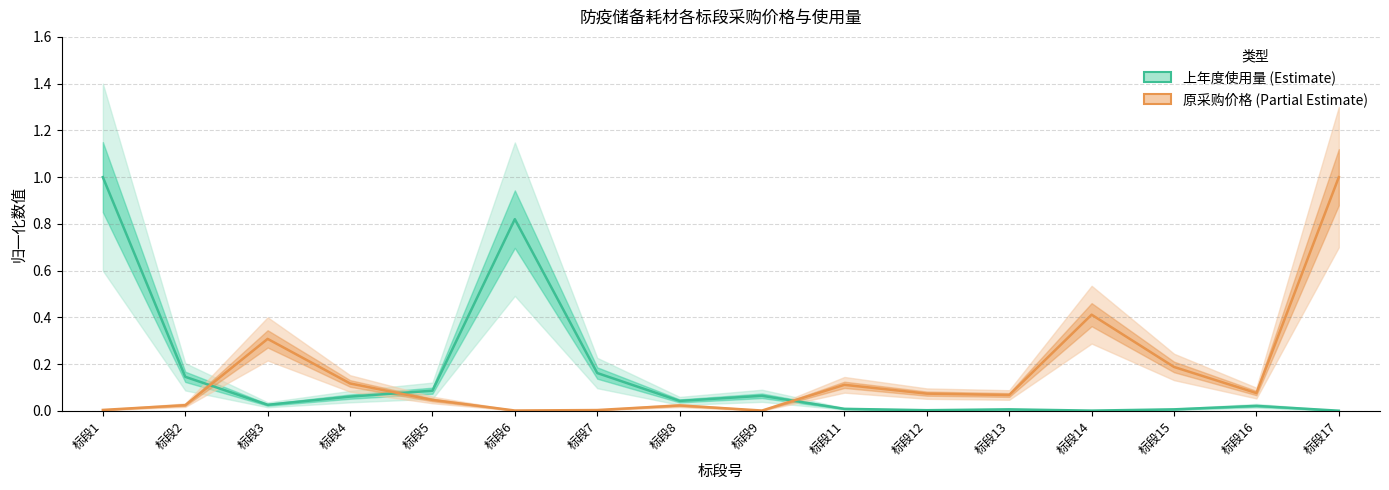

How many interior local valleys does the 上年度使用量 series have?

4